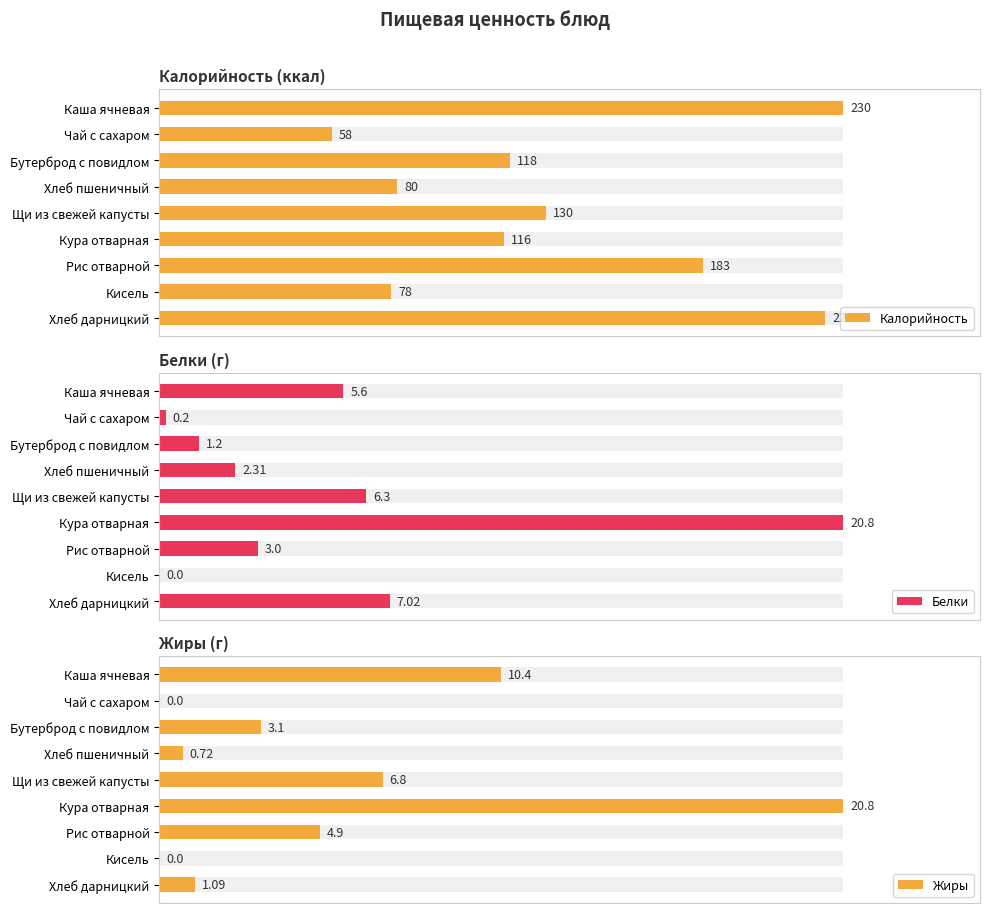

What are all the series names shown in the legend?

Калорийность, Белки, Жиры